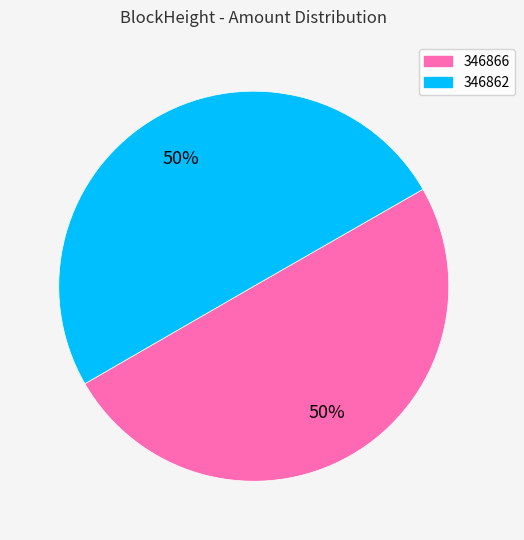

What is the ratio of the value at 346862 to the value at 346866?

1.0